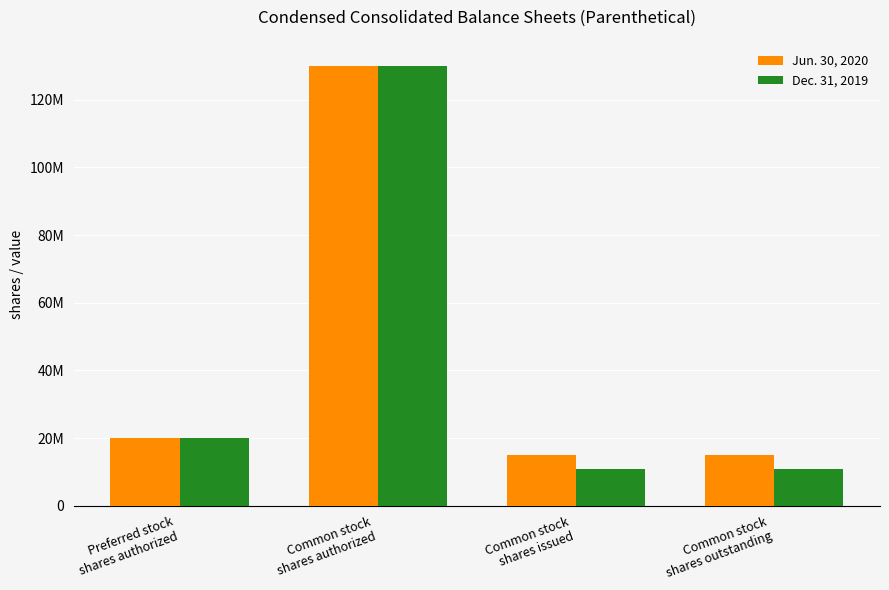

What are all the series names shown in the legend?

Jun. 30, 2020, Dec. 31, 2019